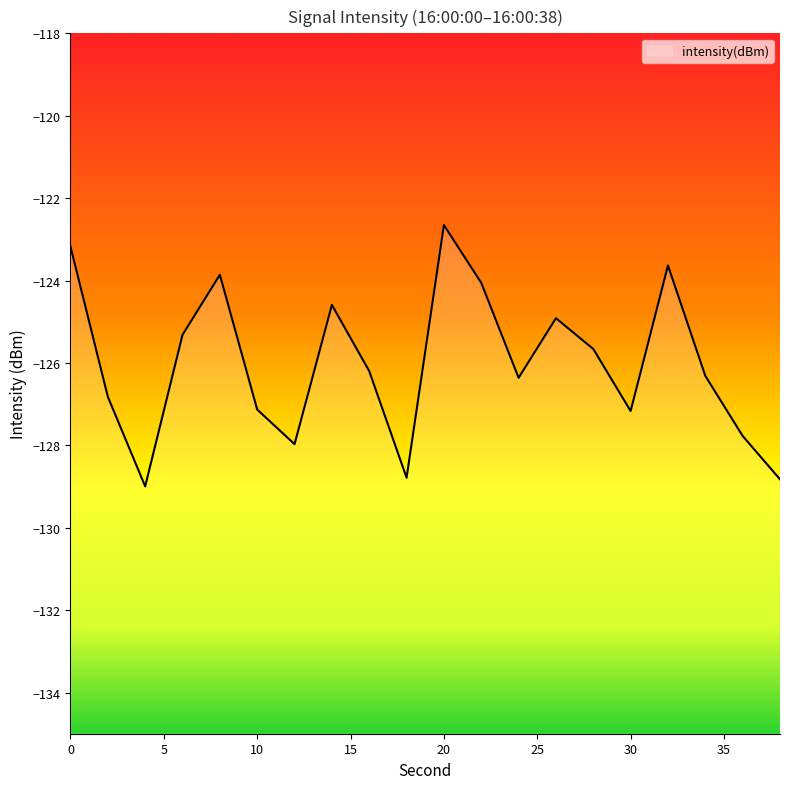

Count the number of values greater than -126.

9